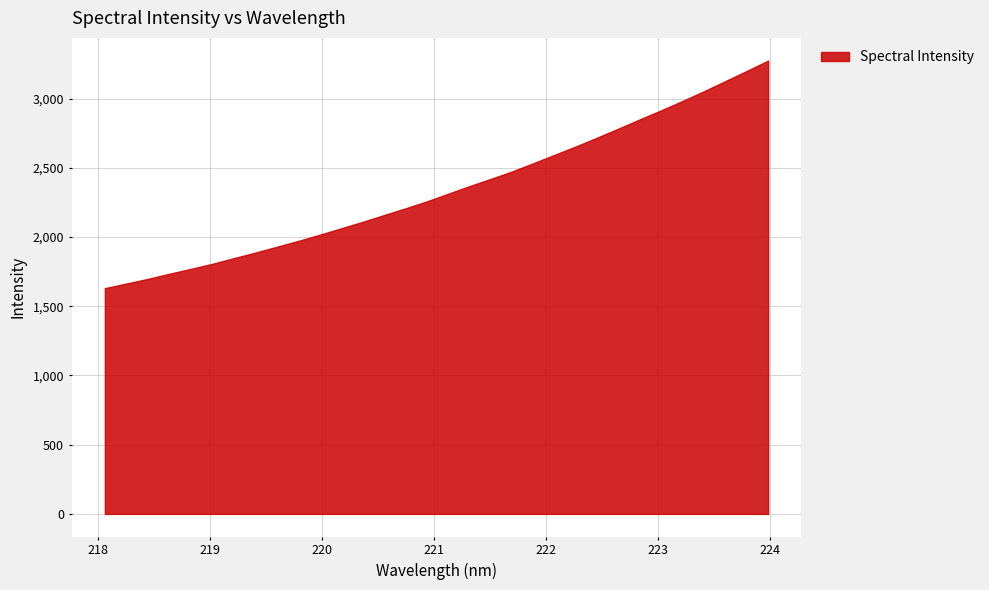

What position from the left is 223.0264?

27